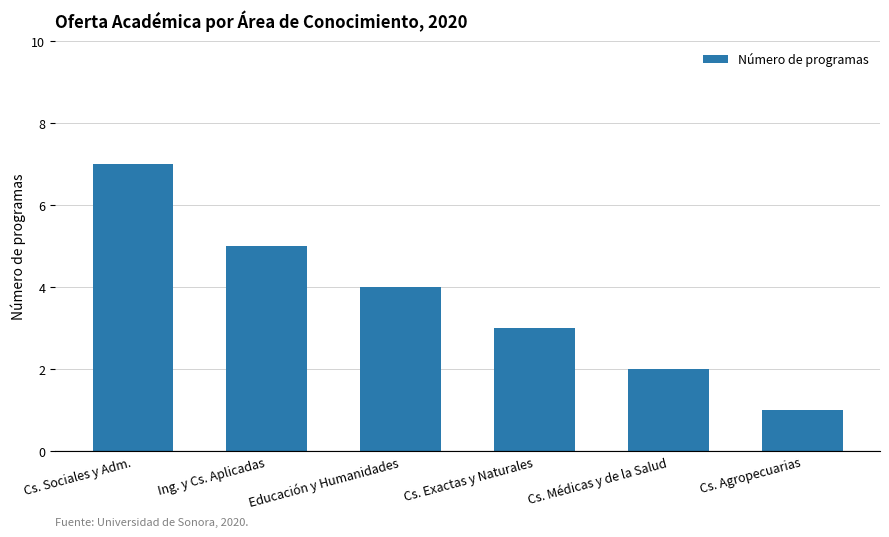

Reading right to left, what are all the values shown in this chart?

1	2	3	4	5	7